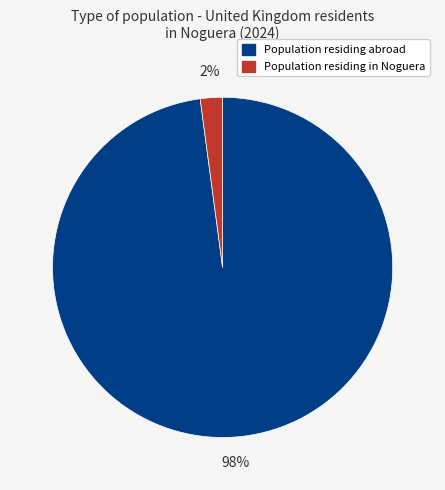

To the nearest percent, what is the difference between the largest and smallest slice percentages?

96%